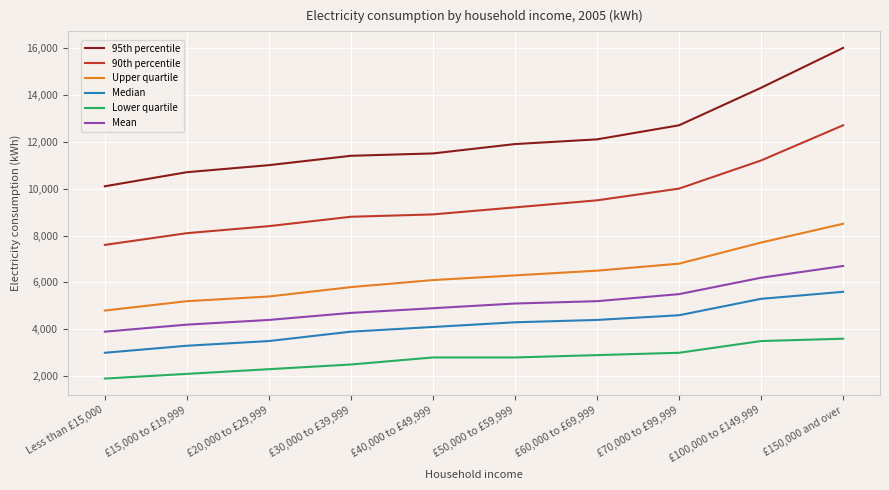

What is the difference between the second highest and second lowest values in the Upper quartile series?

2500